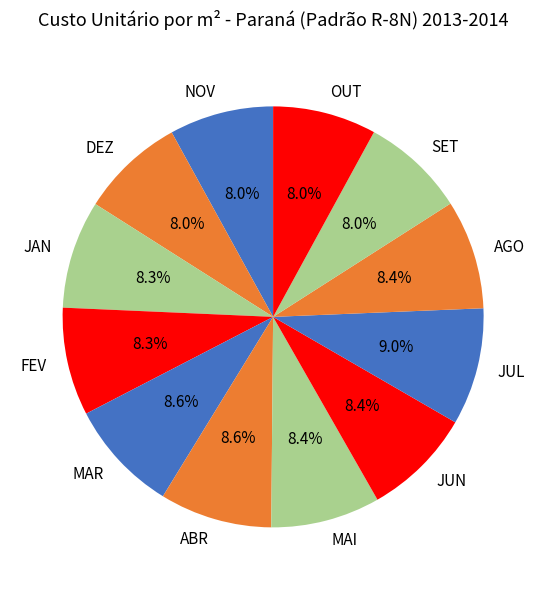

How many slices are in this pie chart?

12